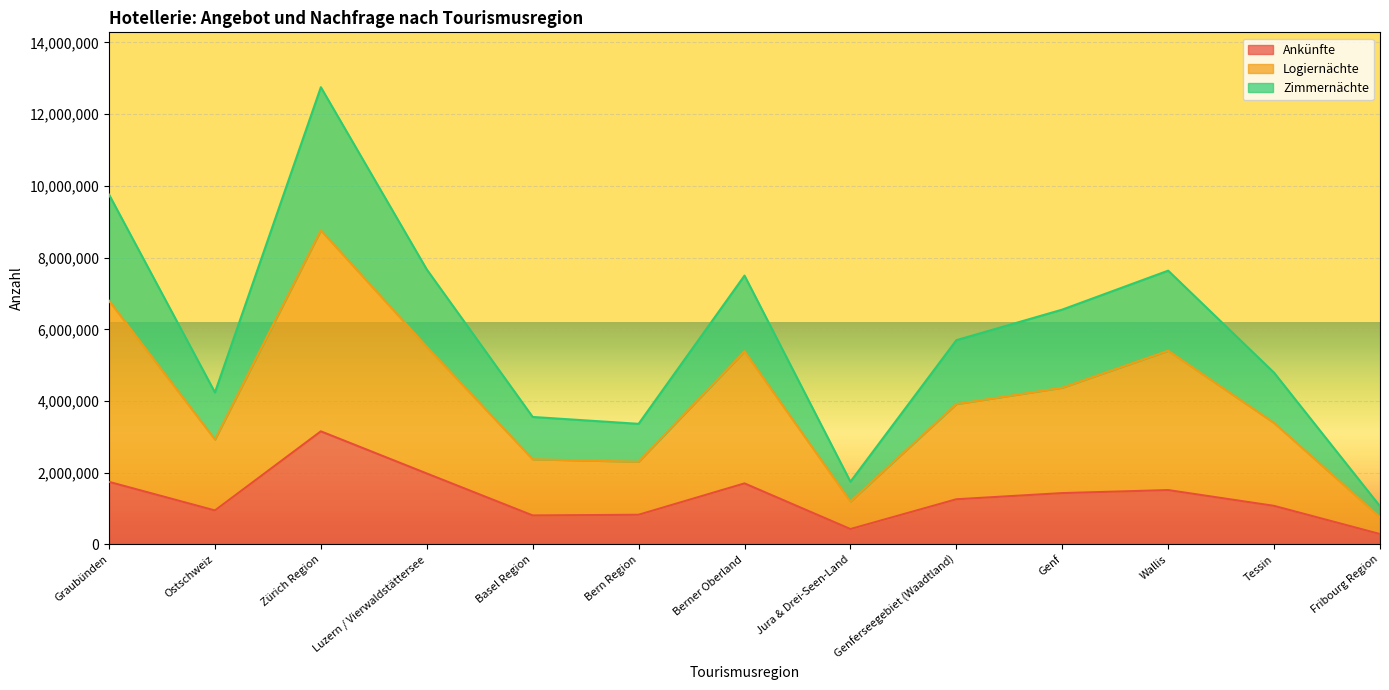

True or false: Zimmernächte and Logiernächte intersect in this chart.

False